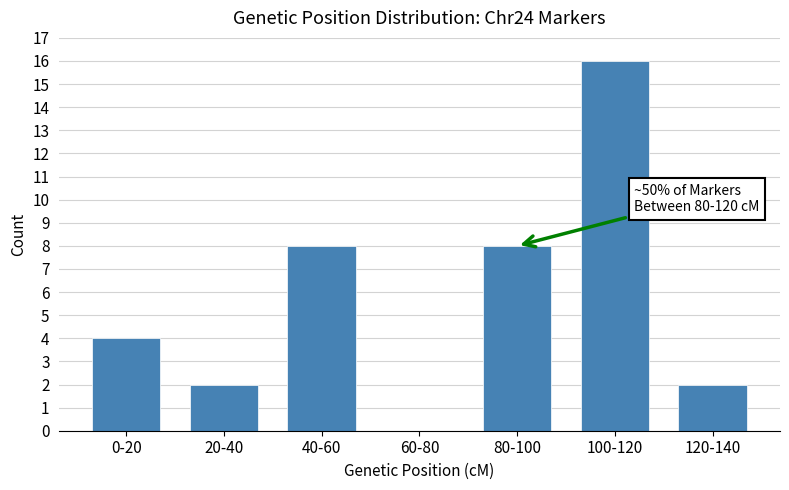

Reading right to left, what are all the values shown in this chart?

120-140=2	100-120=16	80-100=8	60-80=0	40-60=8	20-40=2	0-20=4